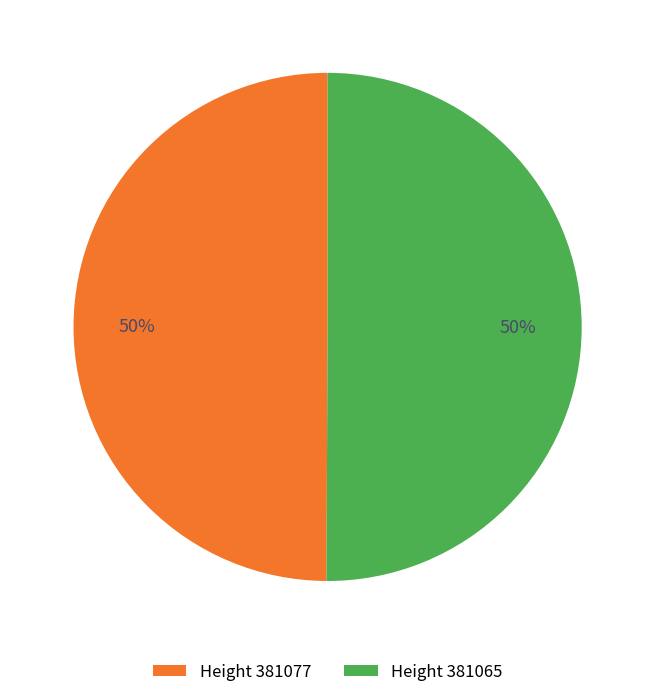

What is the ratio of the value at Height 381065 to the value at Height 381077?

1.0